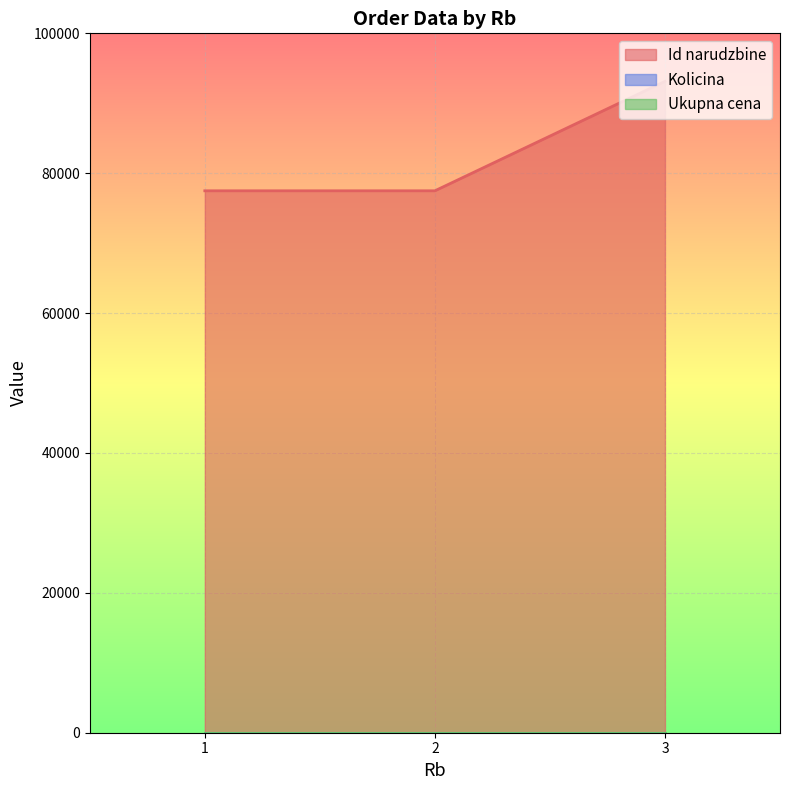

What is the difference between the maximum and minimum values in the Id narudzbine series?

15648